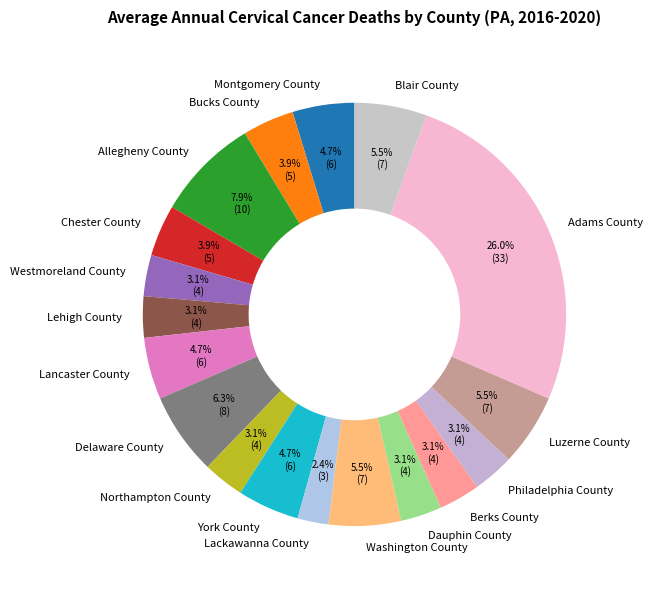

To the nearest percent, what is the average slice percentage?

6%